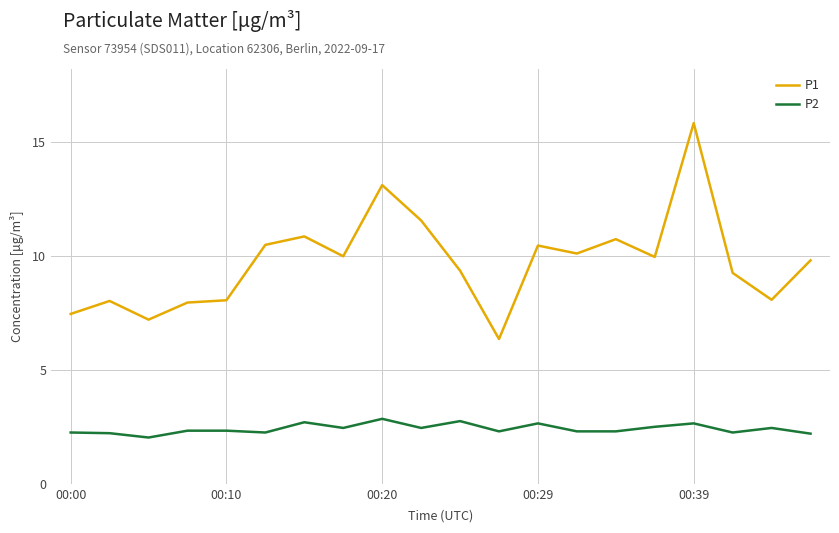

Which series has the largest range (max minus min)?

P1